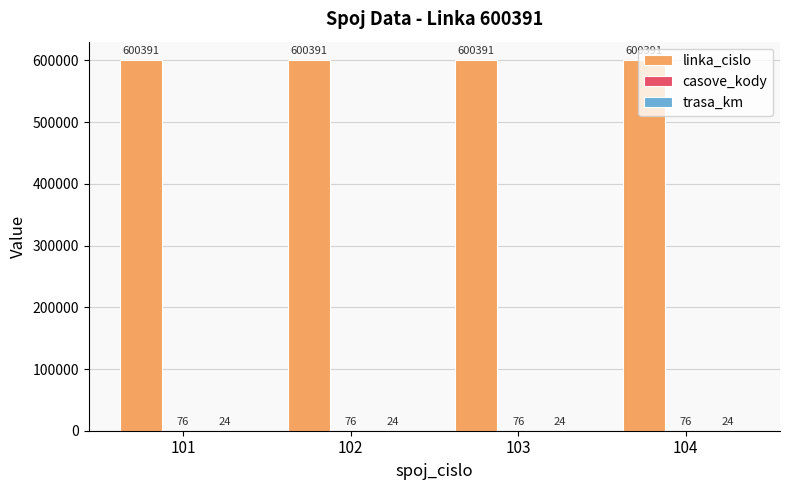

The value of linka_cislo at 103 is 1071103. True or false?

False